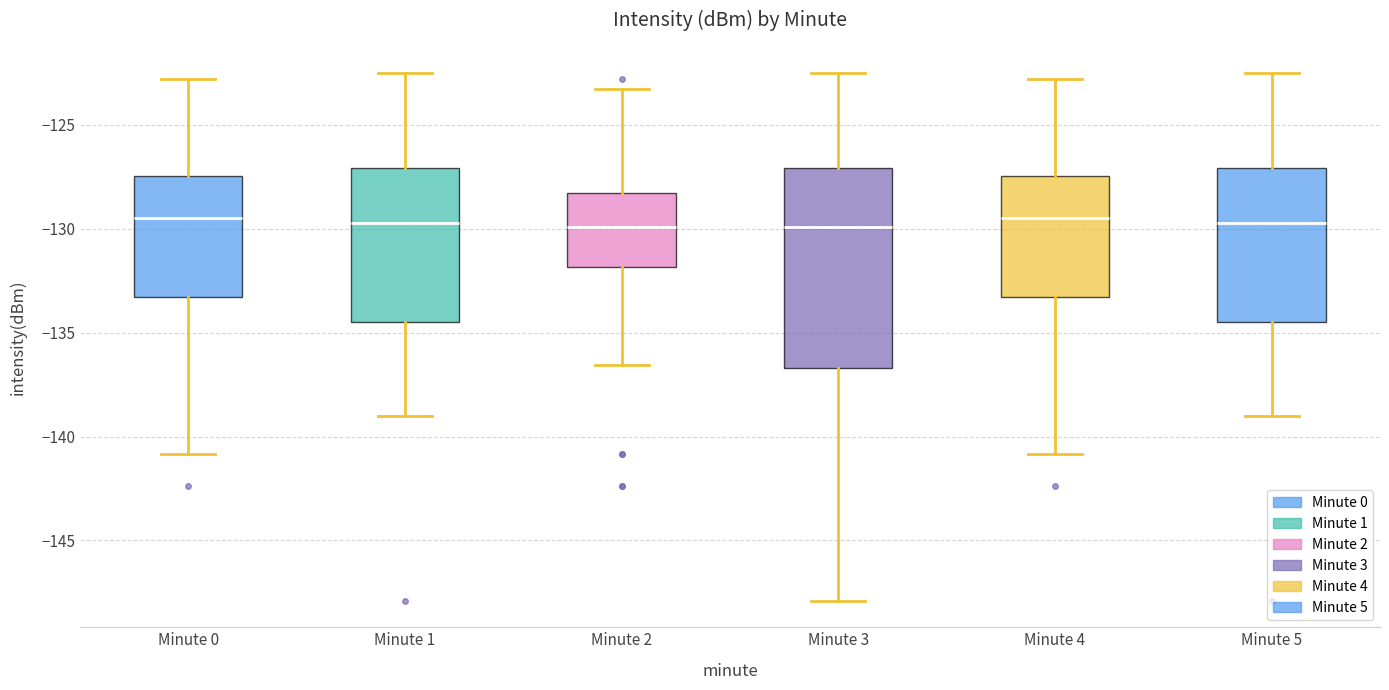

Reading left to right, transcribe this box plot: for each box, give where its median line is, the range the box spans, and where its two whiskers end, as read against the y-axis. The values are not printed on the chart, so give them approximately, as read against the axis.

Minute 0: median -129.5, box -133.5 to -127.5, whiskers -141.0 to -123.0
Minute 1: median -129.5, box -134.5 to -127.0, whiskers -139.0 to -122.5
Minute 2: median -130.0, box -132.0 to -128.5, whiskers -136.5 to -123.5
Minute 3: median -130.0, box -136.5 to -127.0, whiskers -148.0 to -122.5
Minute 4: median -129.5, box -133.5 to -127.5, whiskers -141.0 to -123.0
Minute 5: median -129.5, box -134.5 to -127.0, whiskers -139.0 to -122.5